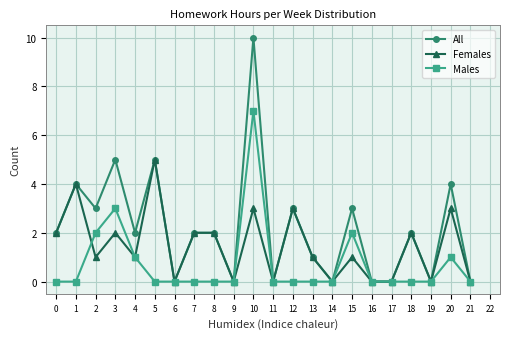

Which series changed the most between 3 and 17?

All